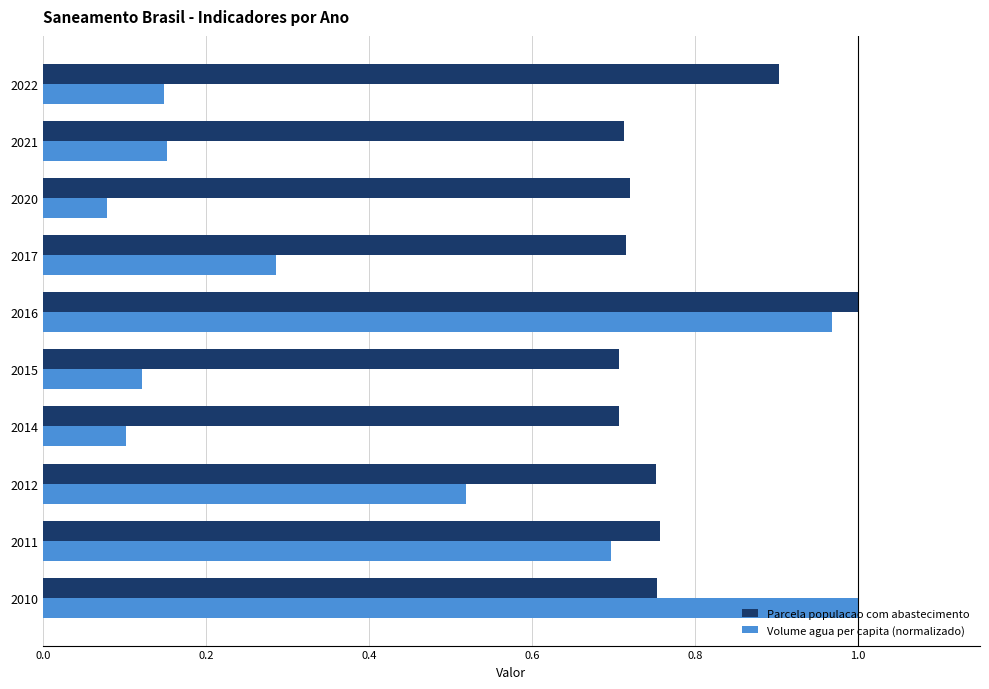

Rank the series at 2012 from highest to lowest value.

Parcela populacao com abastecimento, Volume agua per capita (normalizado)